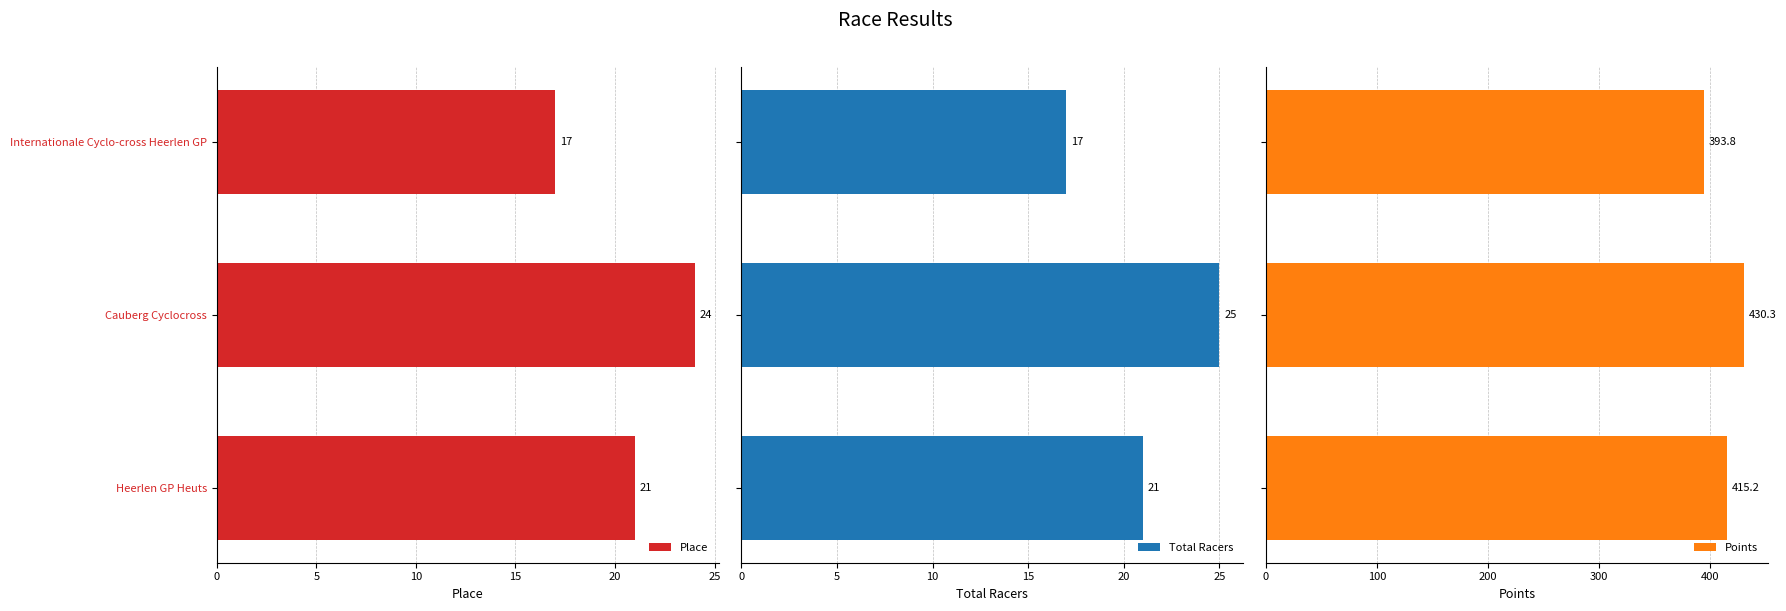

What is the value of the Total Racers bar at the 1st from the left?

17.0